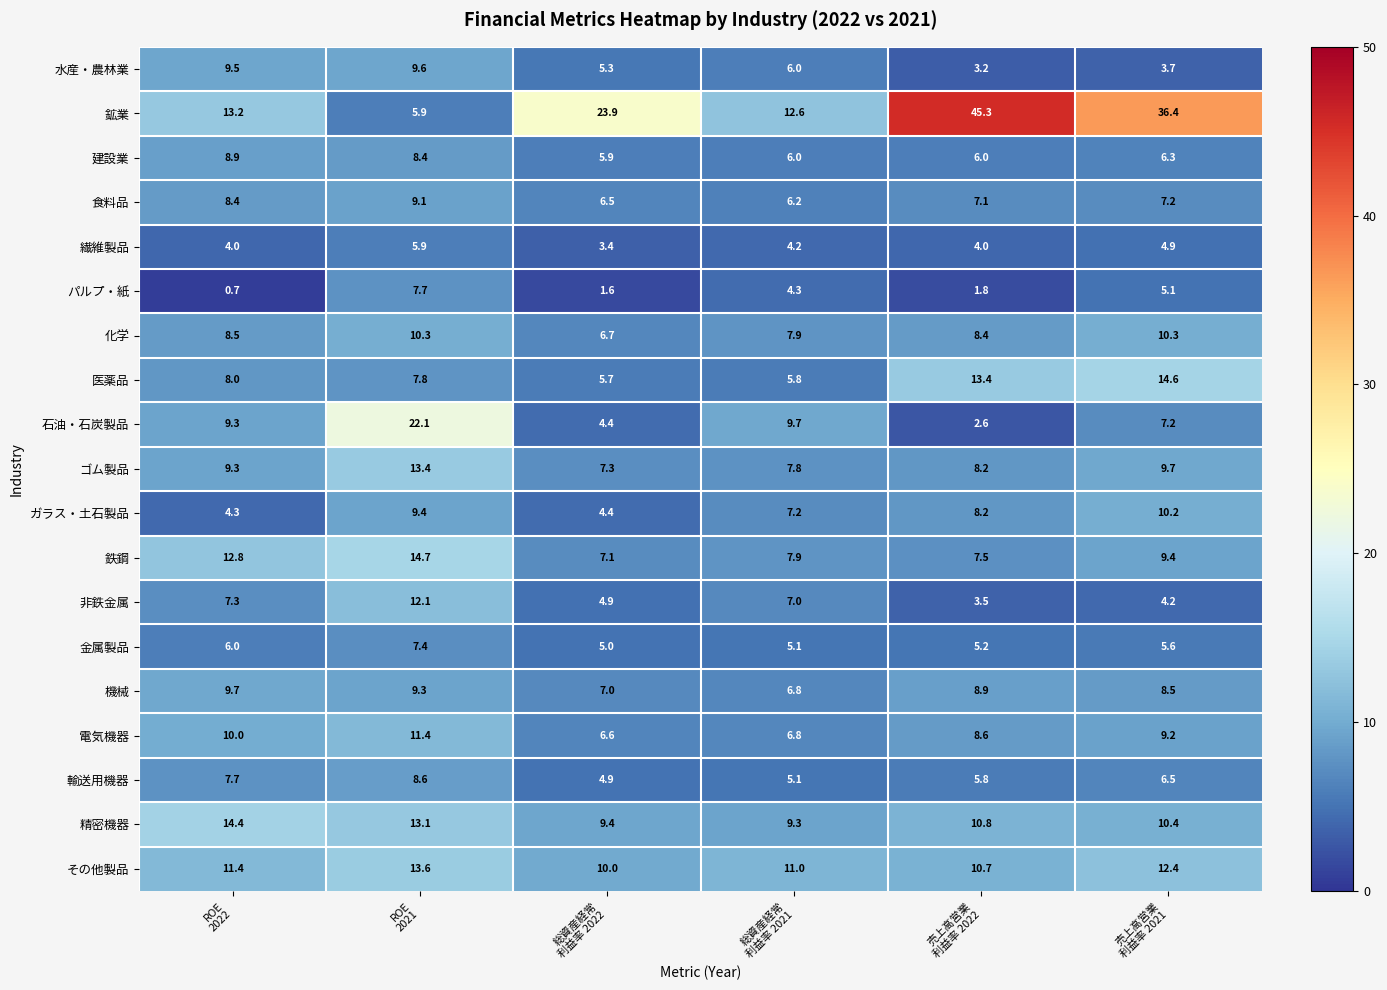

How many data points in 鉱業 are above 23?

3